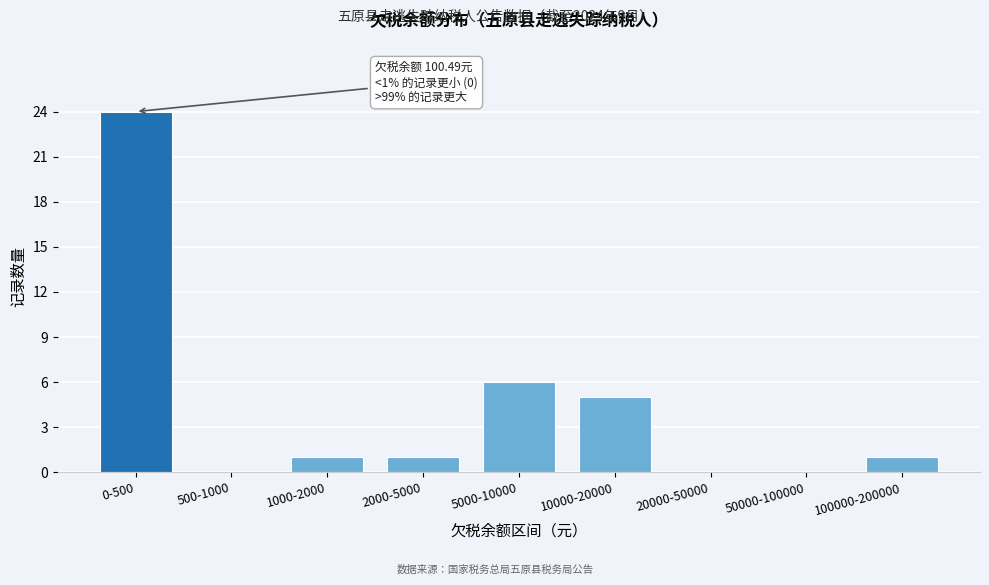

Reading left to right, extract all data points from this chart.

0-500=24	500-1000=0	1000-2000=1	2000-5000=1	5000-10000=6	10000-20000=5	20000-50000=0	50000-100000=0	100000-200000=1